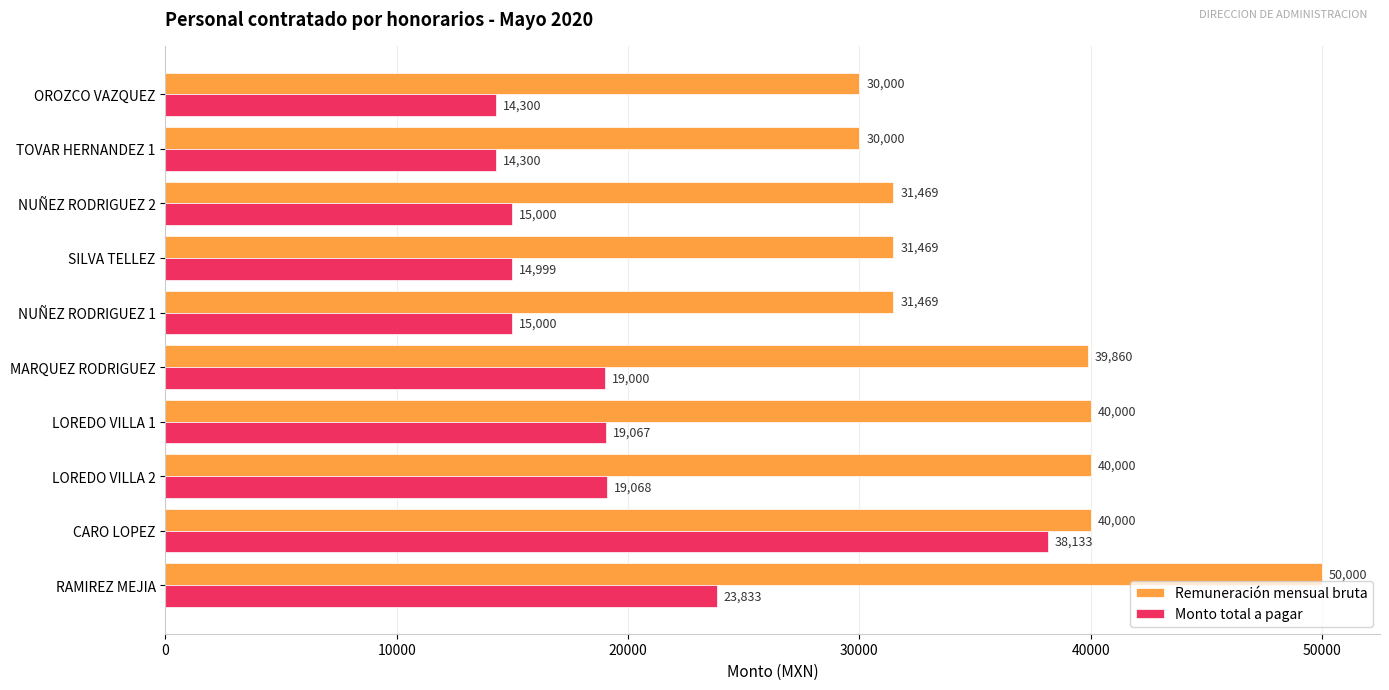

Which series has the largest range (max minus min)?

Monto total a pagar